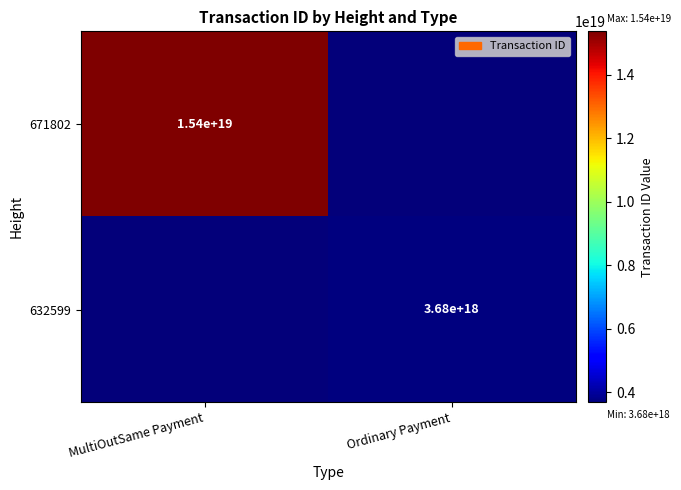

How many distinct data groups are displayed?

2